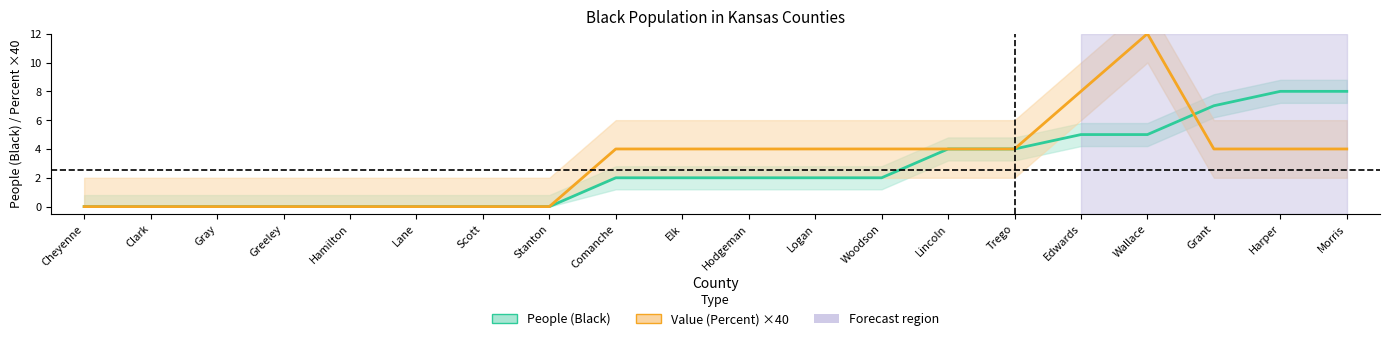

Between which two adjacent categories do Value (Percent) ×40 and People (Black) first intersect?

Wallace and Grant